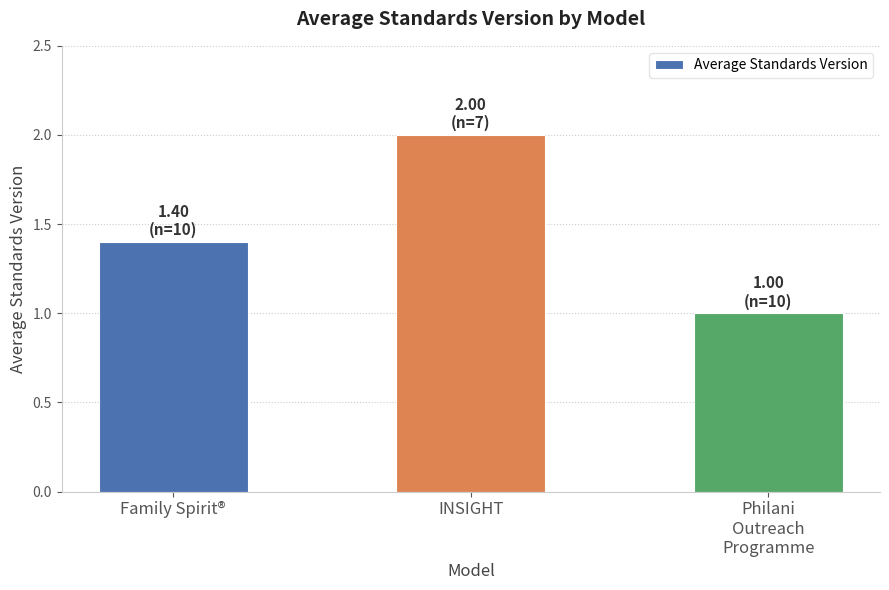

At which label is the value closest to 1?

Philani
Outreach
Programme